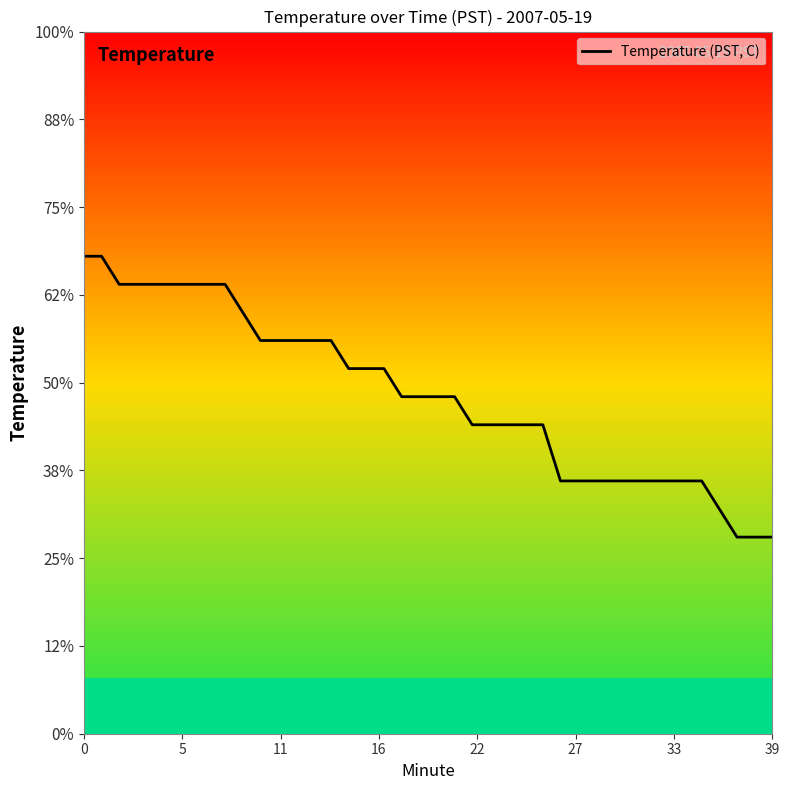

What is the maximum value shown in the chart?

10.7